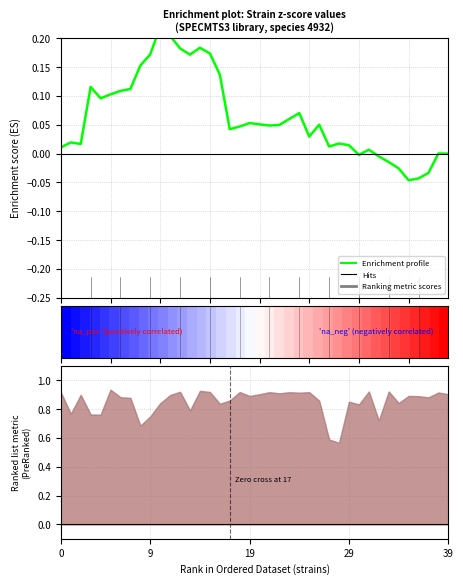

How many lines are shown in the chart?

2